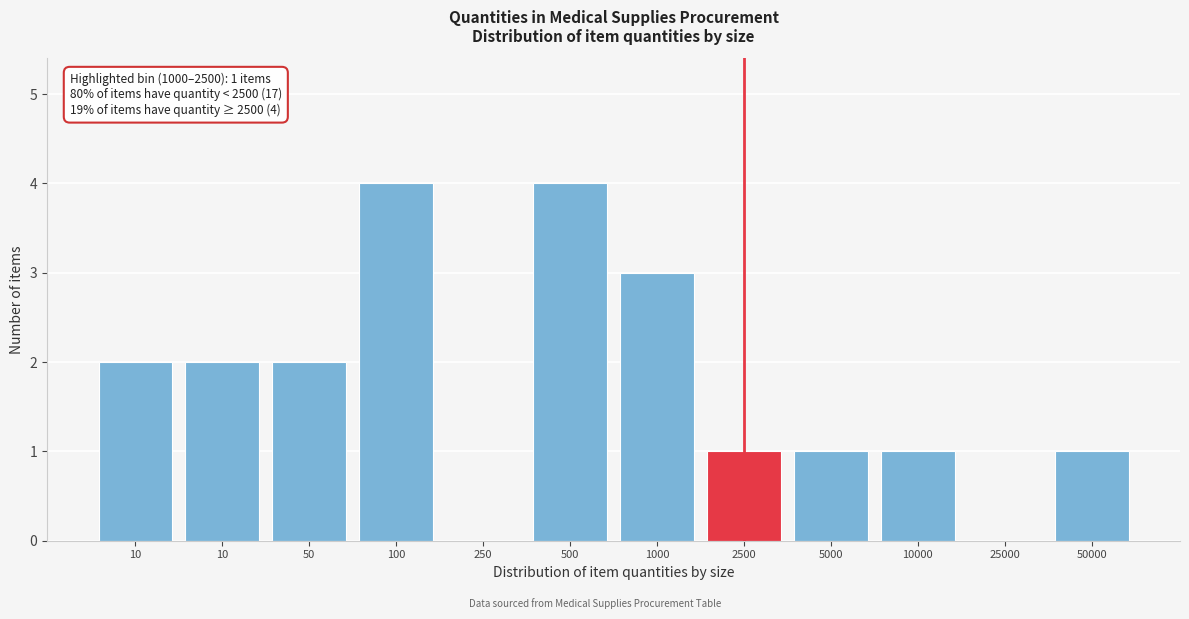

How many distinct data groups are displayed?

1